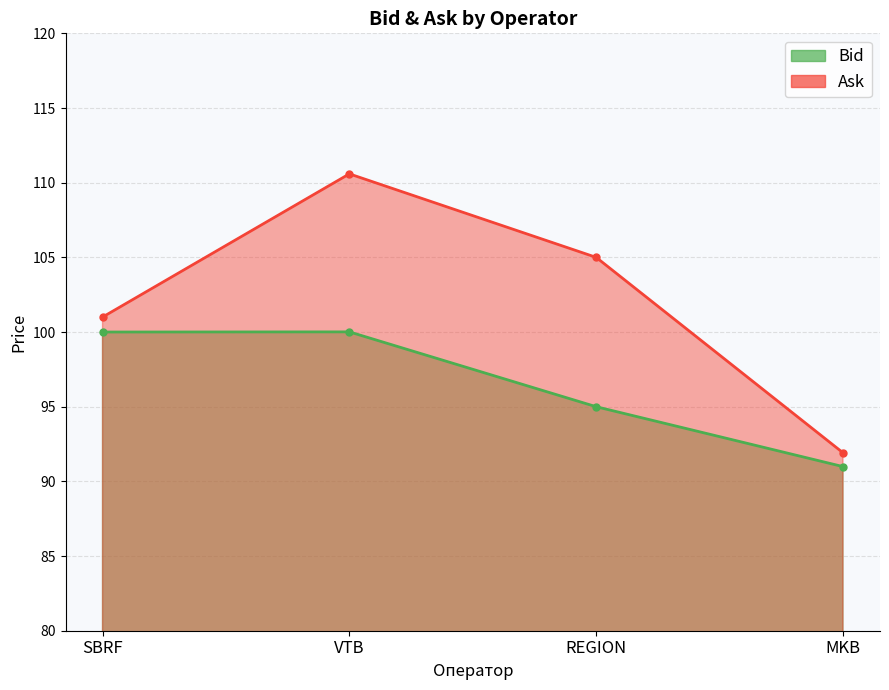

What are all the series names shown in the legend?

Bid, Ask